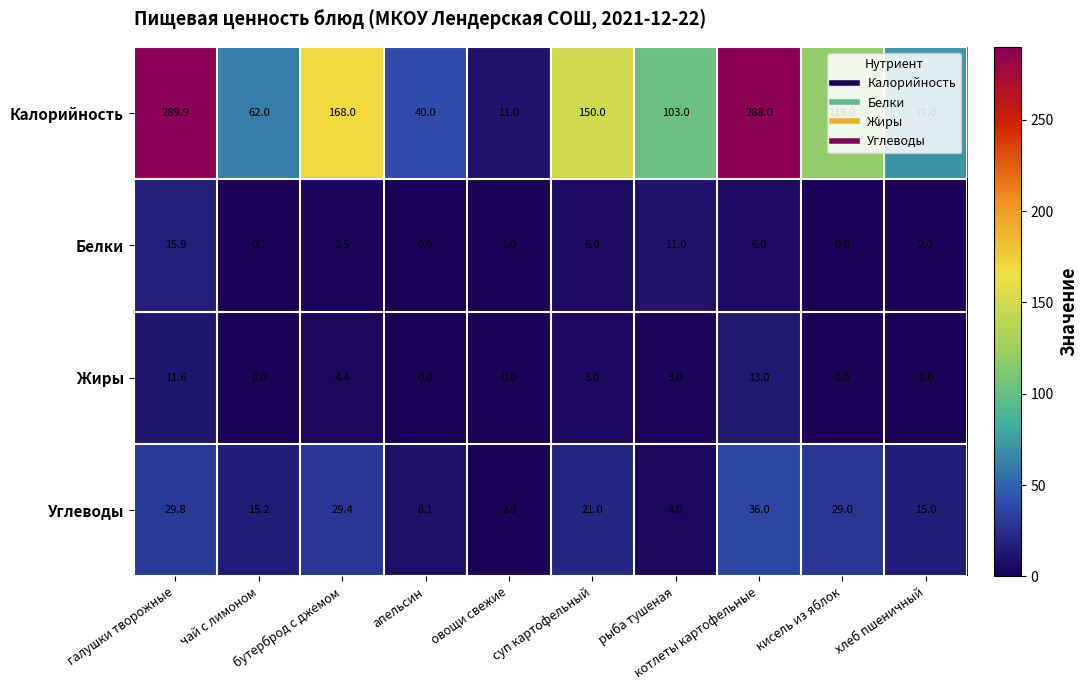

Which label corresponds to the largest value in the chart?

галушки творожные